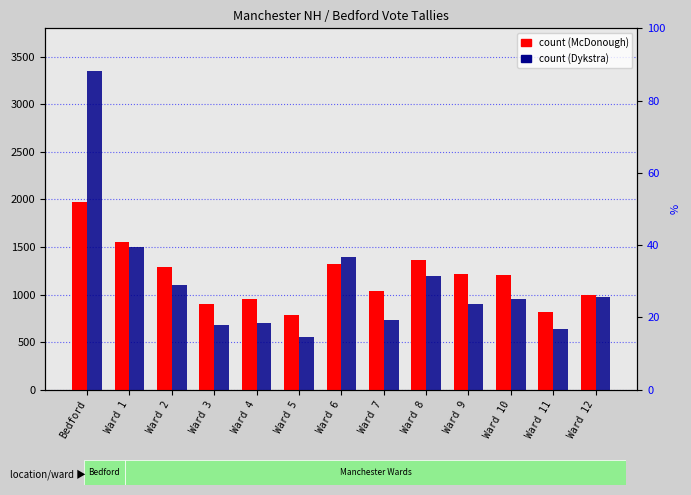

What is the smallest value displayed?

550